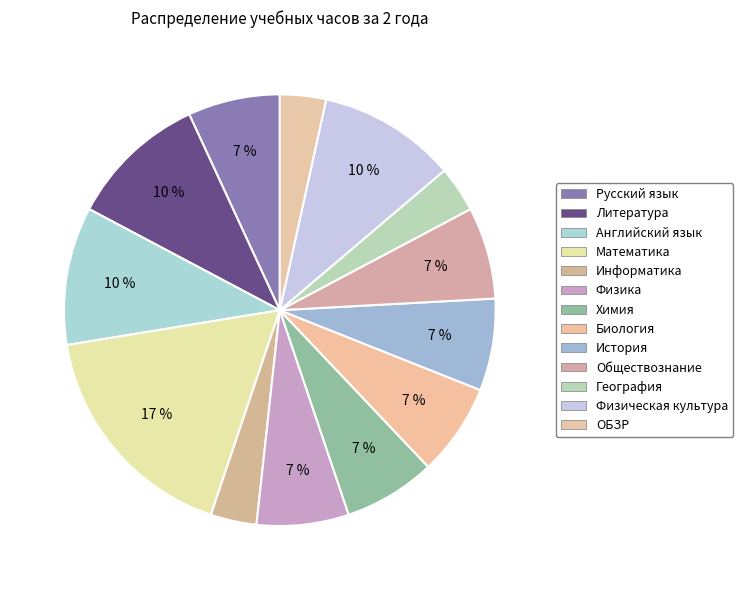

What percentage is the Английский язык slice, to the nearest percent?

10%